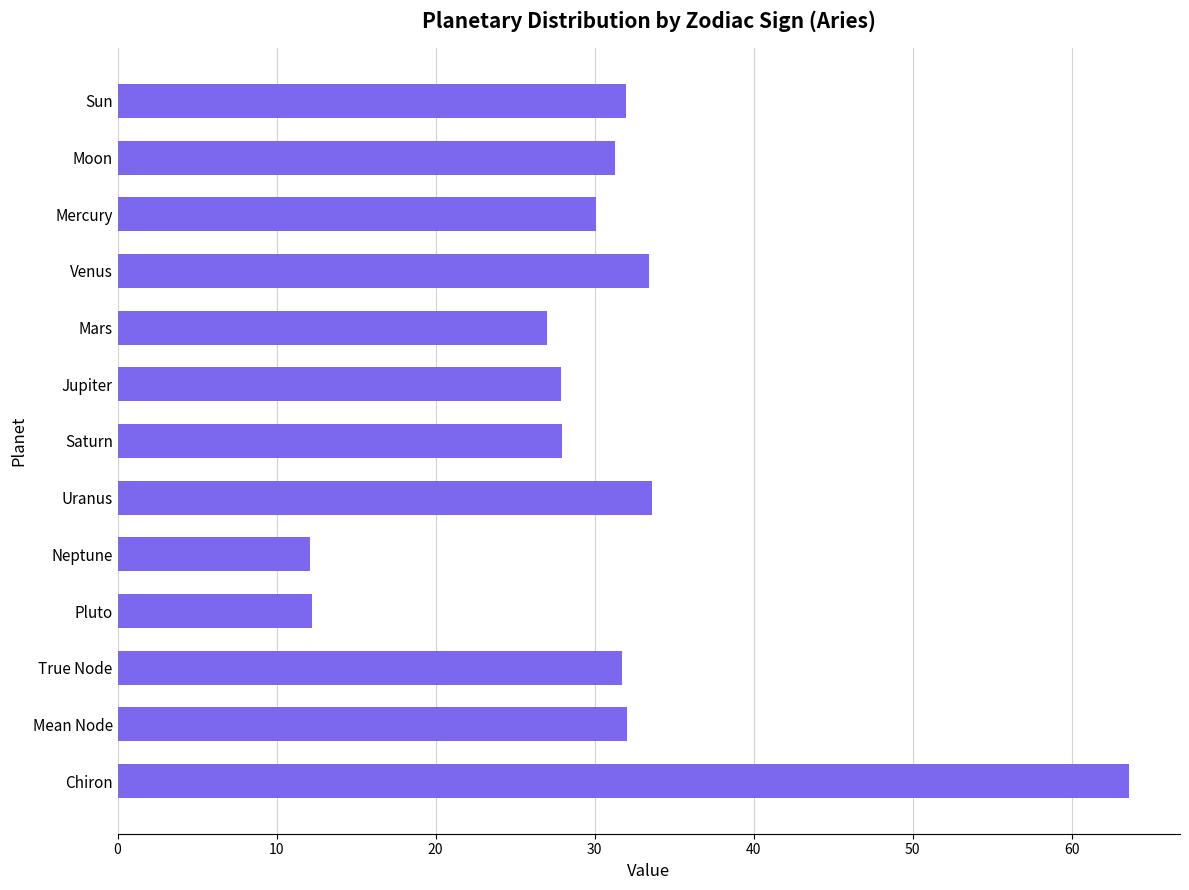

What is the change in value from Venus to Saturn?

-5.5